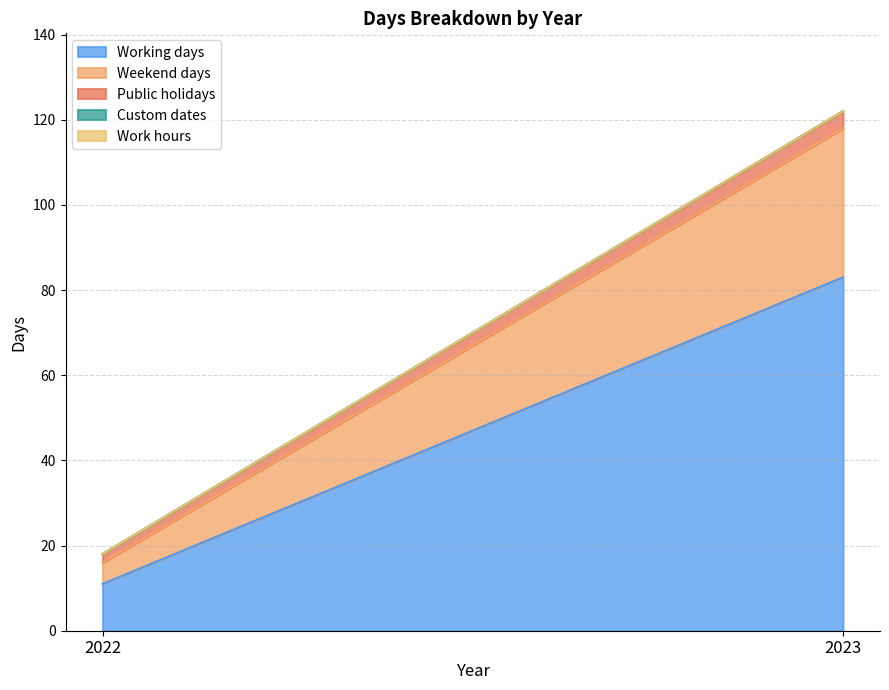

What is the maximum value shown in the chart?

83